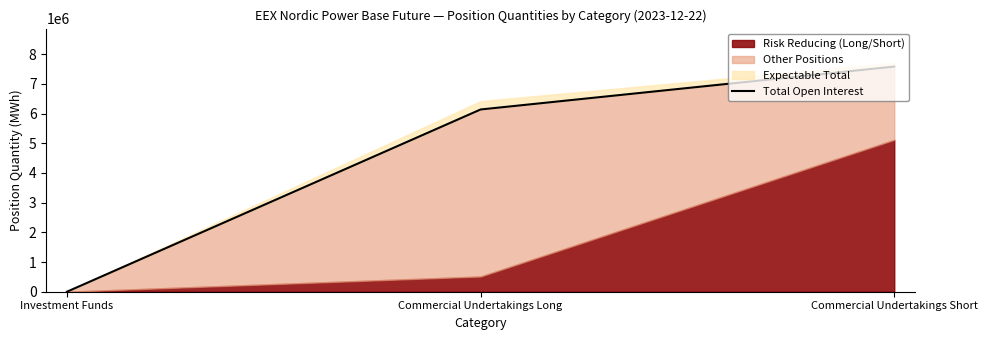

Reading left to right, extract all data points from this chart.

0	6139184	7583891